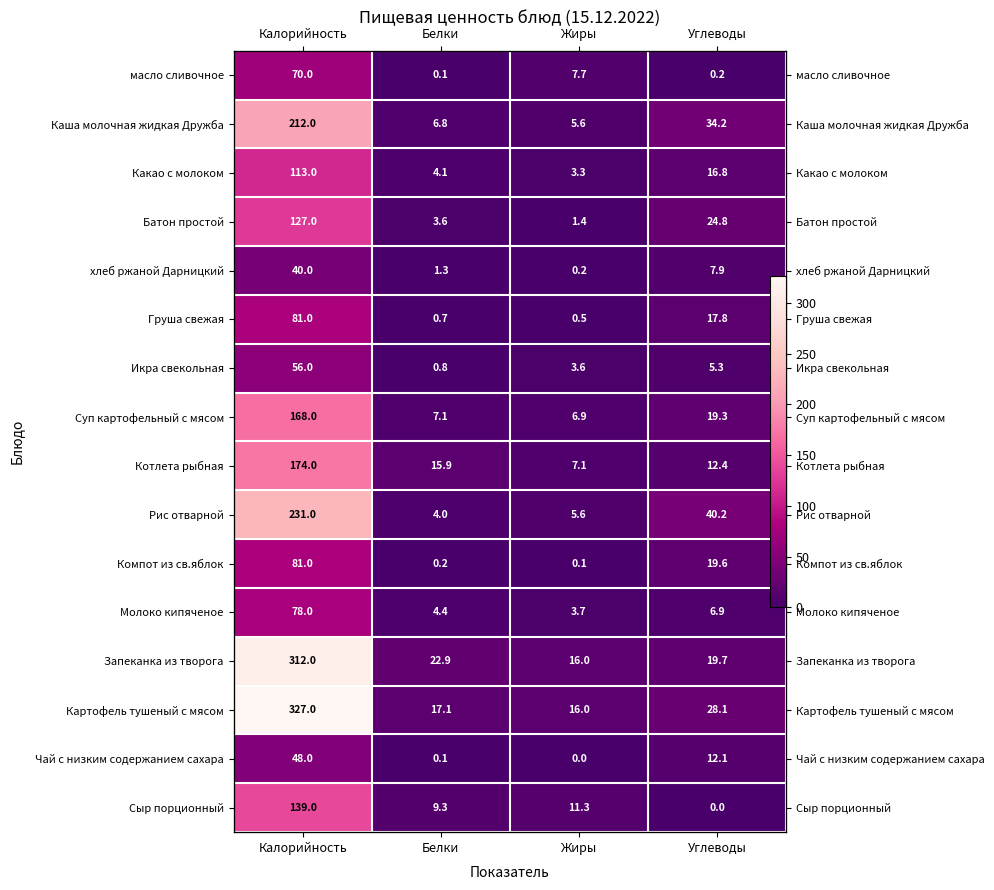

What is the average value of the хлеб ржаной Дарницкий series?

12.3